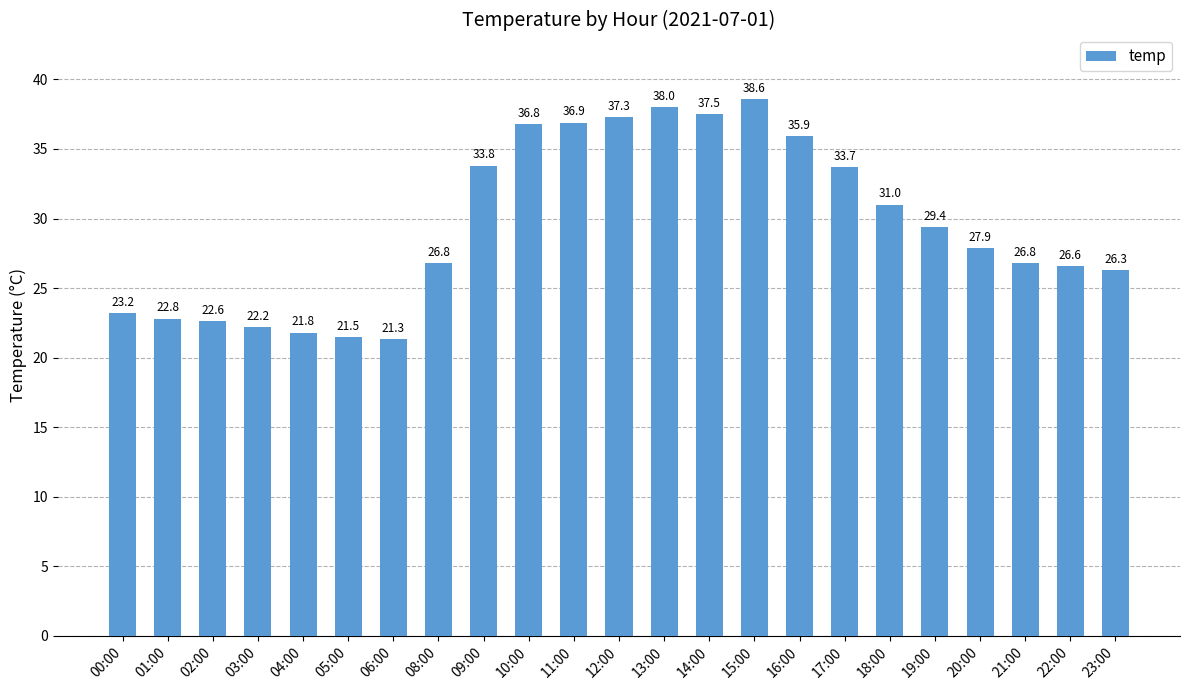

True or false: the data shows 26.3 at 23:00.

True